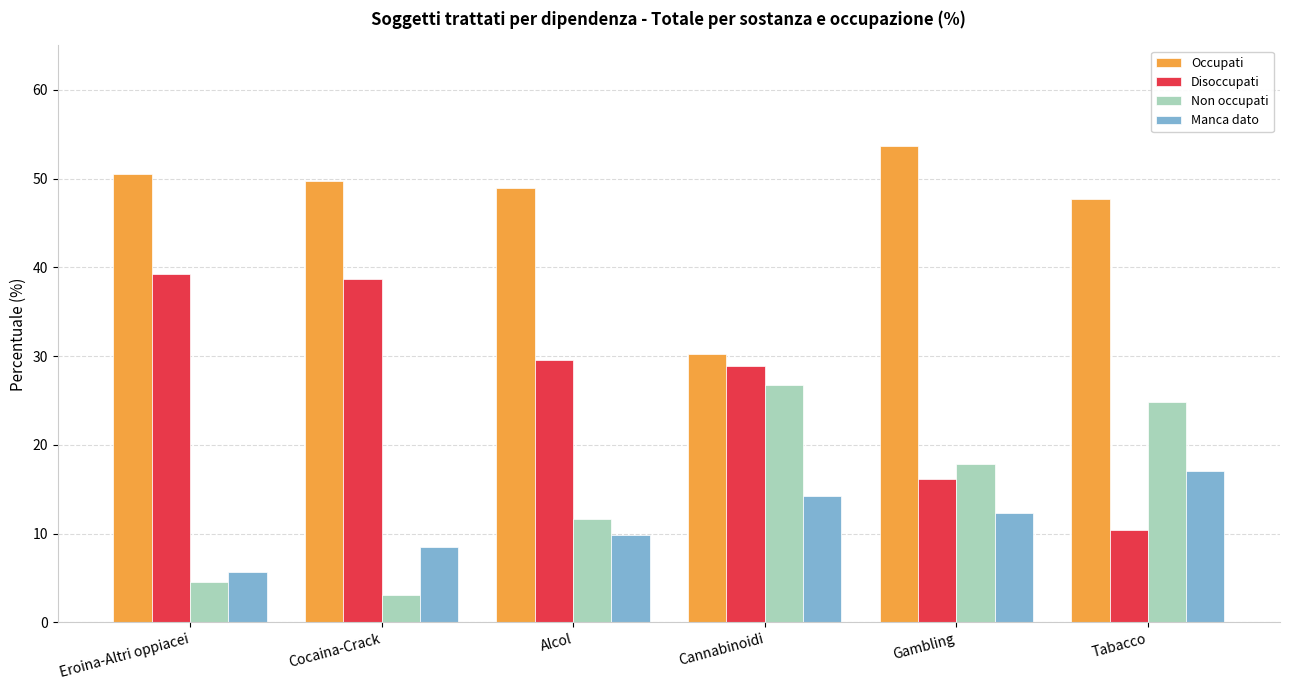

How many values in the Manca dato series exceed 12?

3